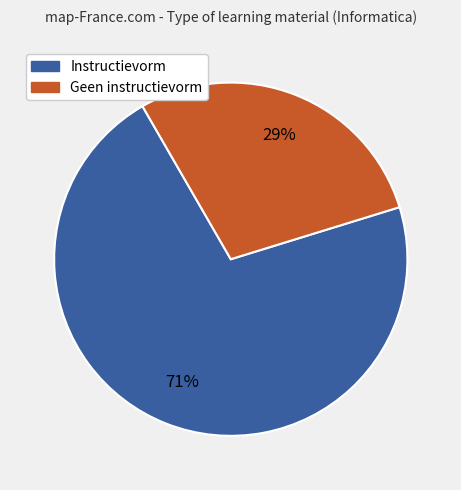

To the nearest percent, what is the average slice percentage?

50%